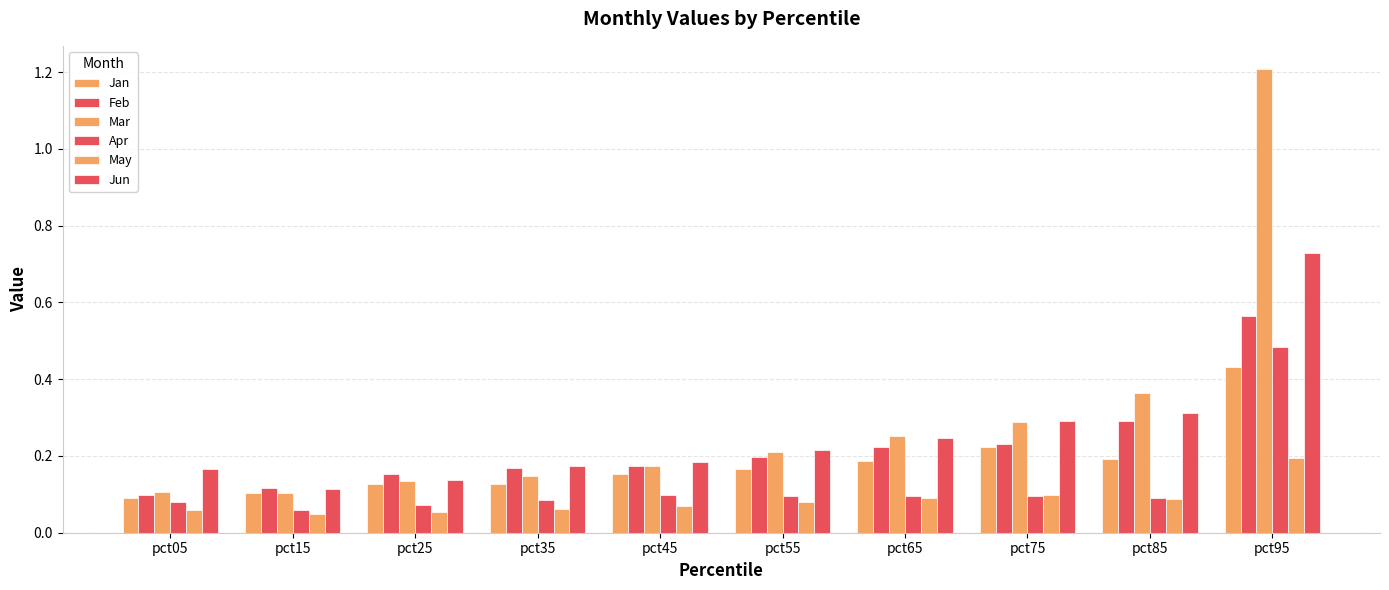

What value does the Apr series have at pct05?

0.1